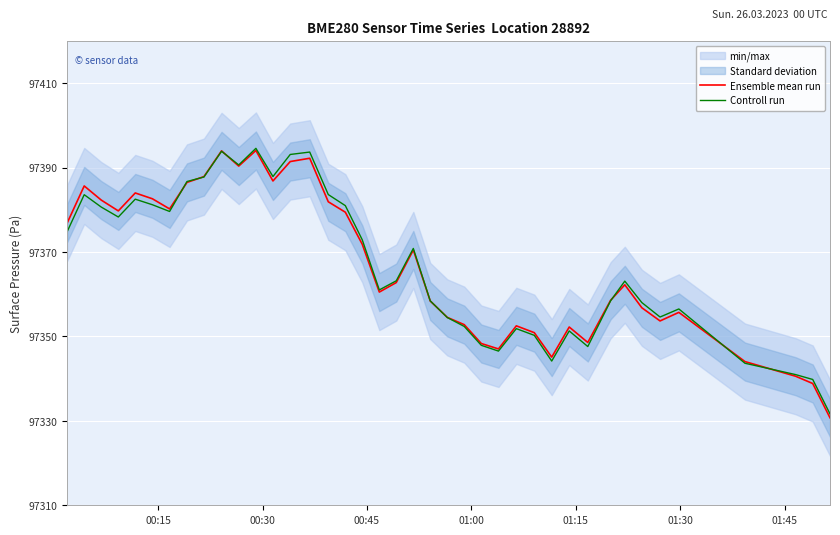

What is the highest value of the Controll run series?

97394.5